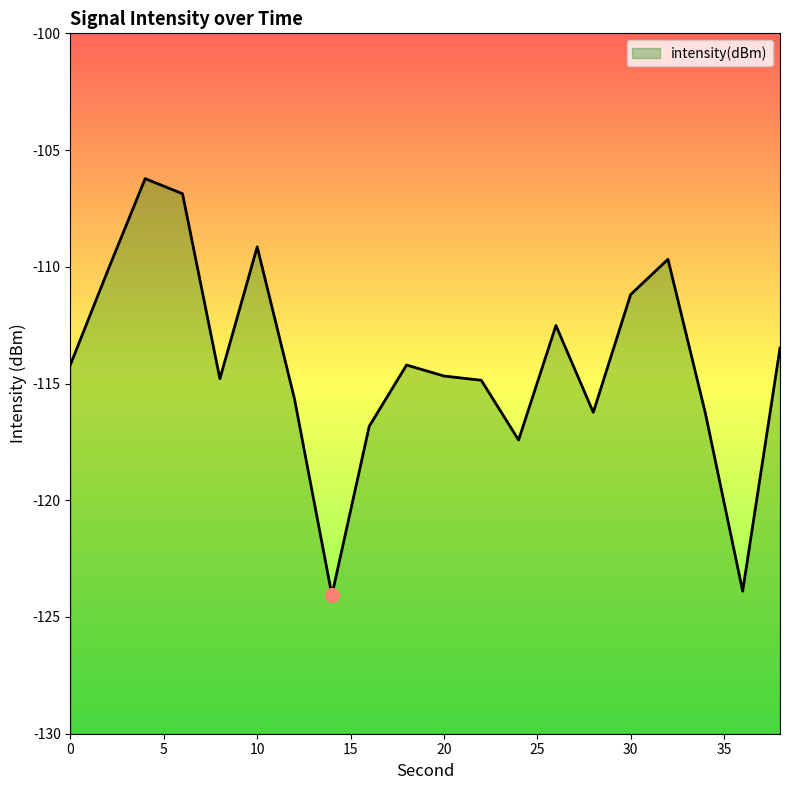

Reading right to left, what are all the values shown in this chart?

38=-113.5	36=-123.9	34=-116.3	32=-109.7	30=-111.2	28=-116.2	26=-112.5	24=-117.4	22=-114.9	20=-114.7	18=-114.2	16=-116.8	14=-124.1	12=-115.7	10=-109.1	8=-114.8	6=-106.9	4=-106.2	2=-110.2	0=-114.2